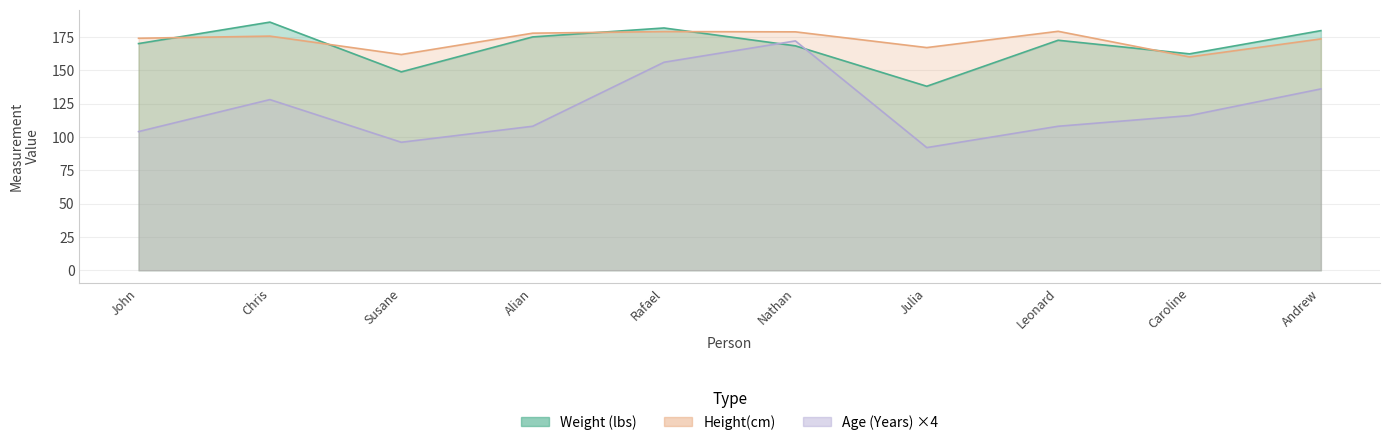

True or false: Weight (lbs) has a value of 294.2 at Leonard.

False